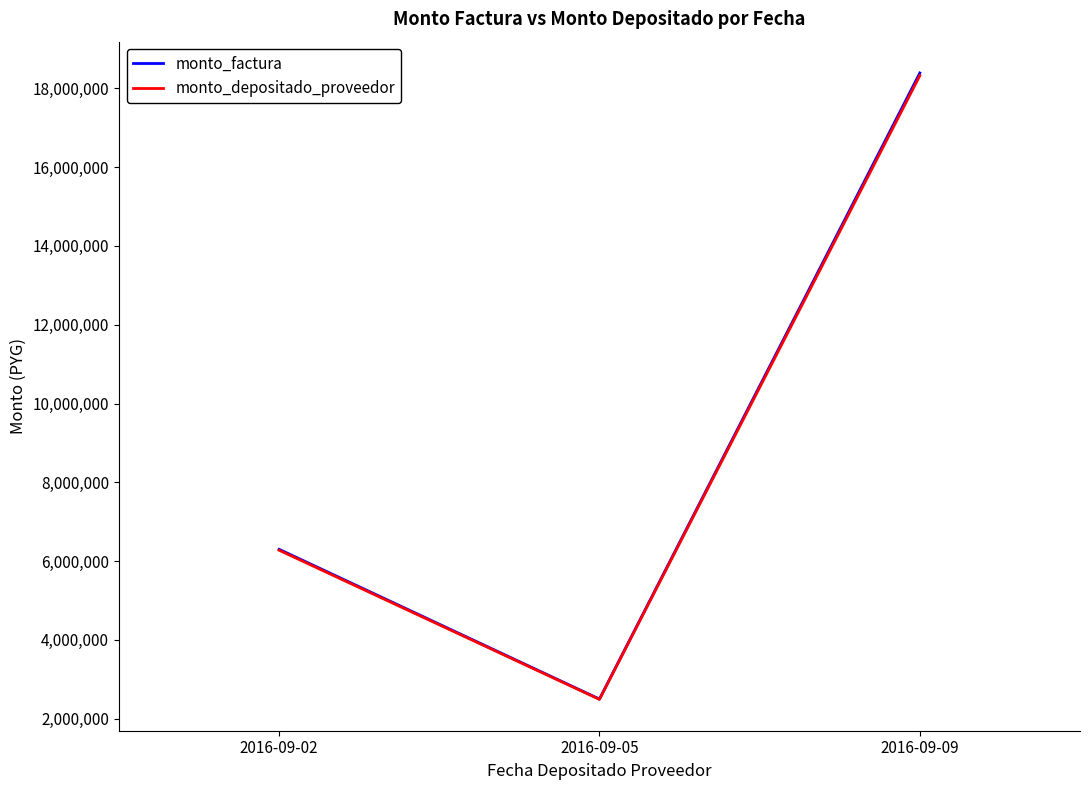

Which series has the largest range (max minus min)?

monto_factura